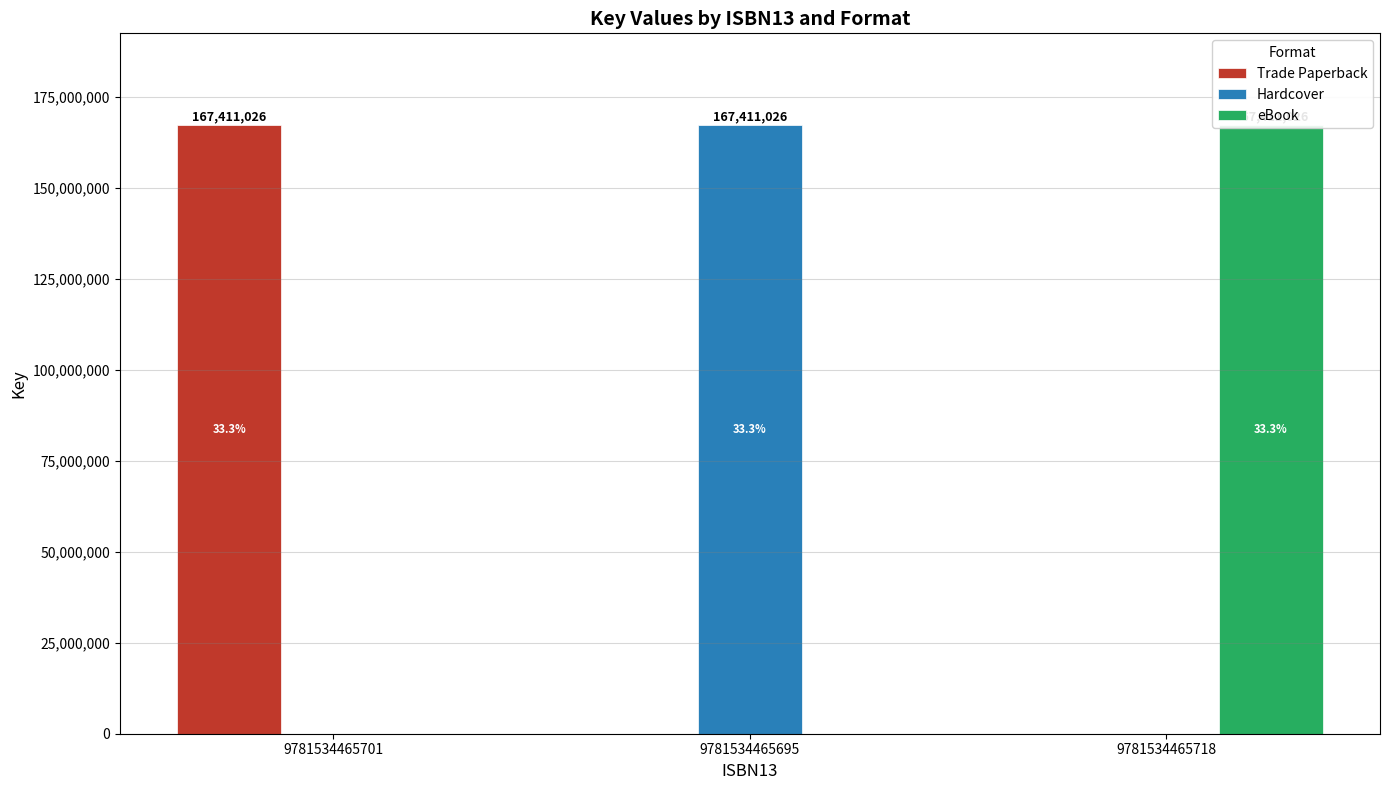

Rank the series at 9781534465701 from lowest to highest value.

Hardcover, eBook, Trade Paperback